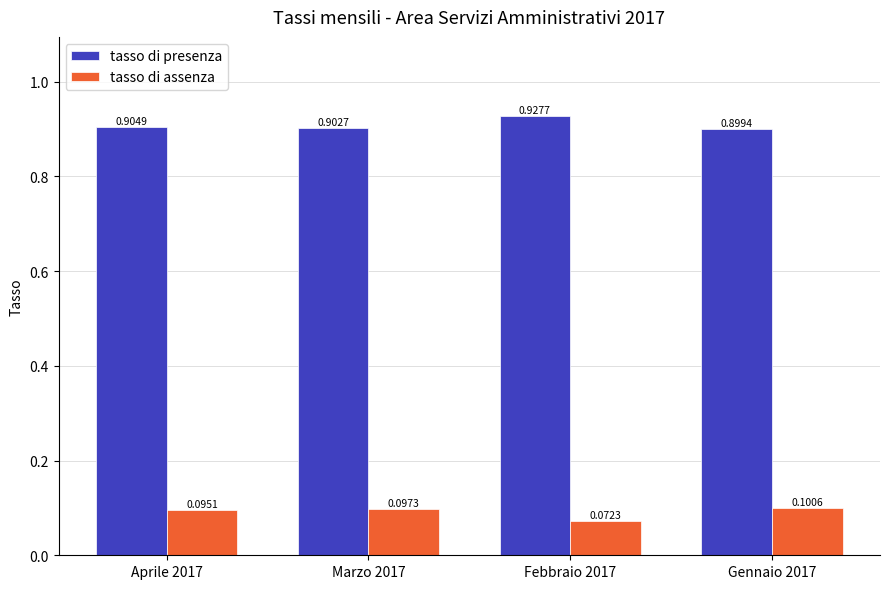

The value of tasso di presenza at Gennaio 2017 is 0.4. True or false?

False